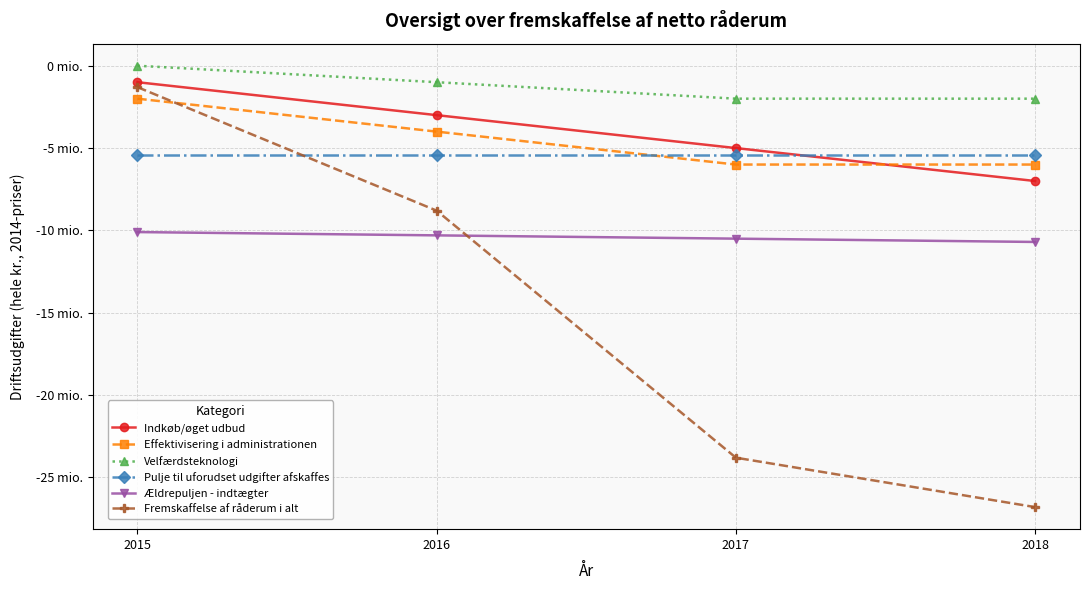

Which series has the largest range (max minus min)?

Fremskaffelse af råderum i alt